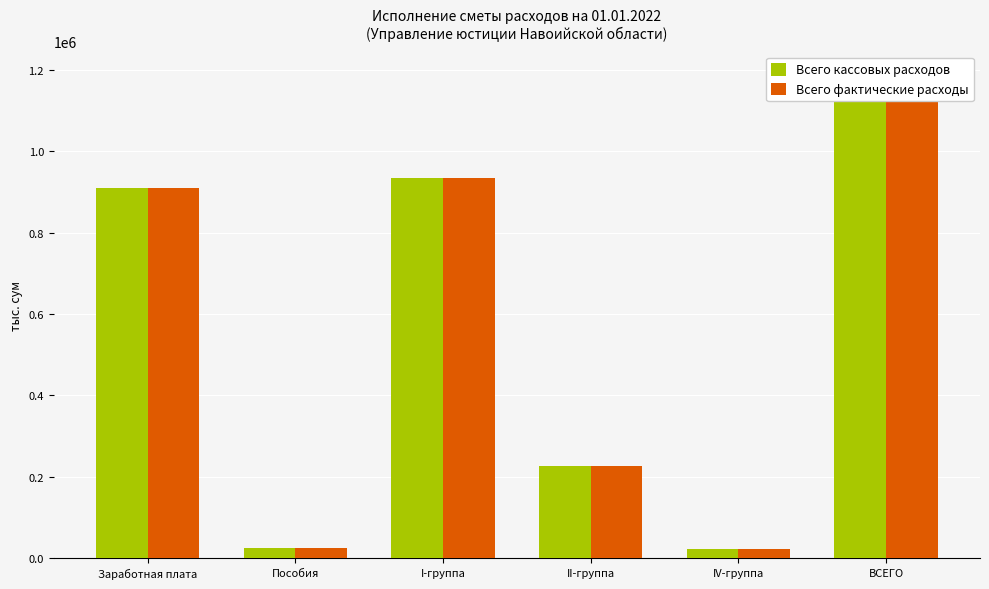

True or false: Всего кассовых расходов has a value of 36696.6 at IV-группа.

False